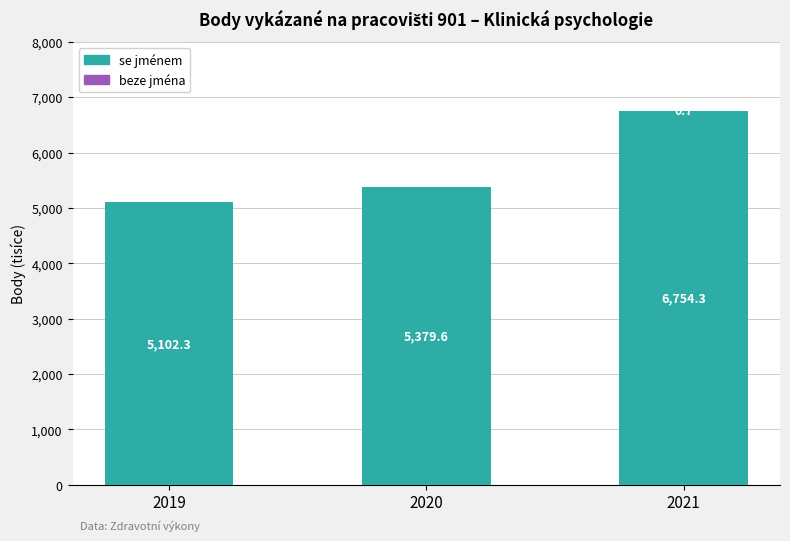

Are the bars grouped side by side (vs. stacked)?

No